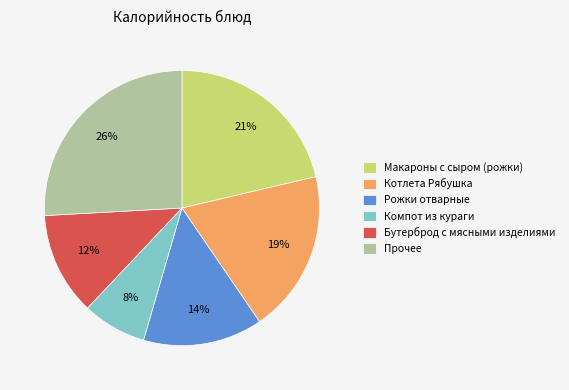

Combined, do Прочее and Бутерброд с мясными изделиями account for over 50%?

No